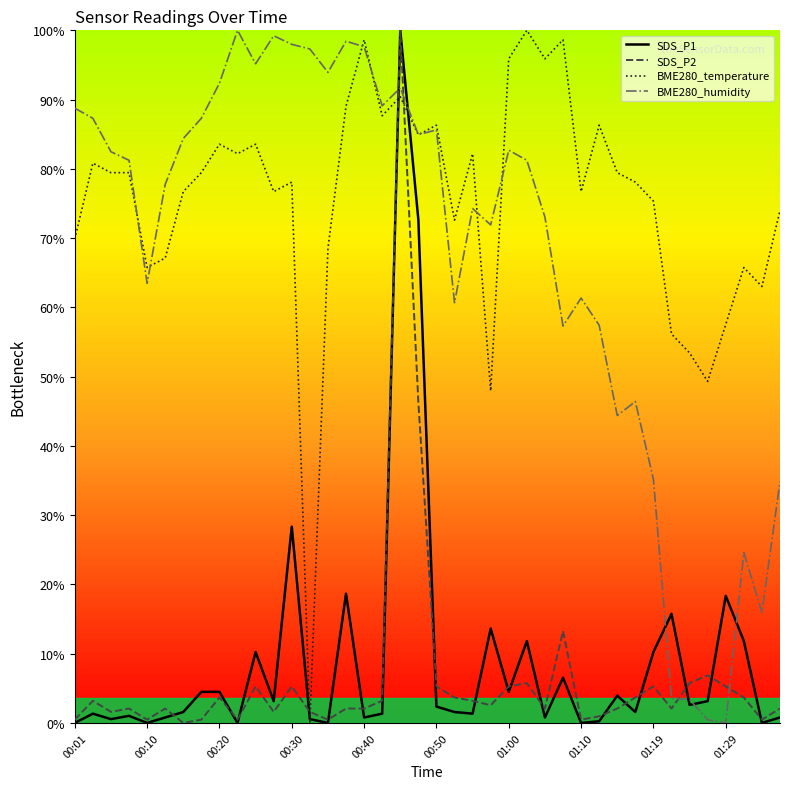

What are all the series names shown in the legend?

SDS_P1, SDS_P2, BME280_temperature, BME280_humidity